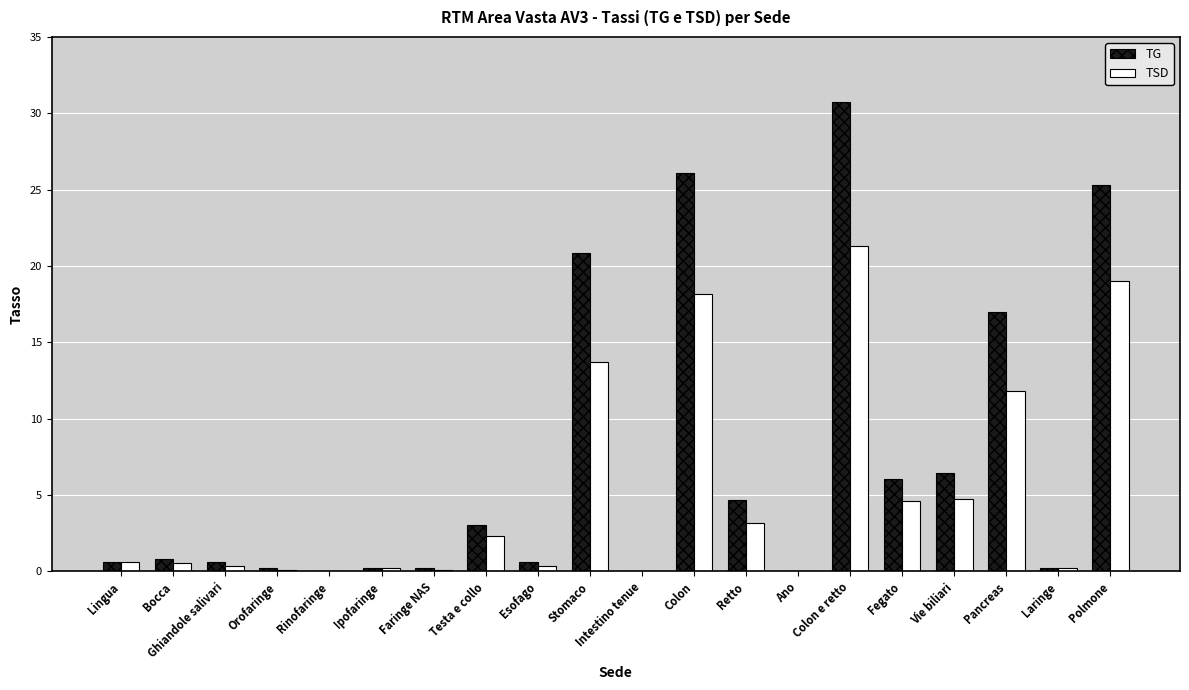

Which series has the largest total across all categories?

TG